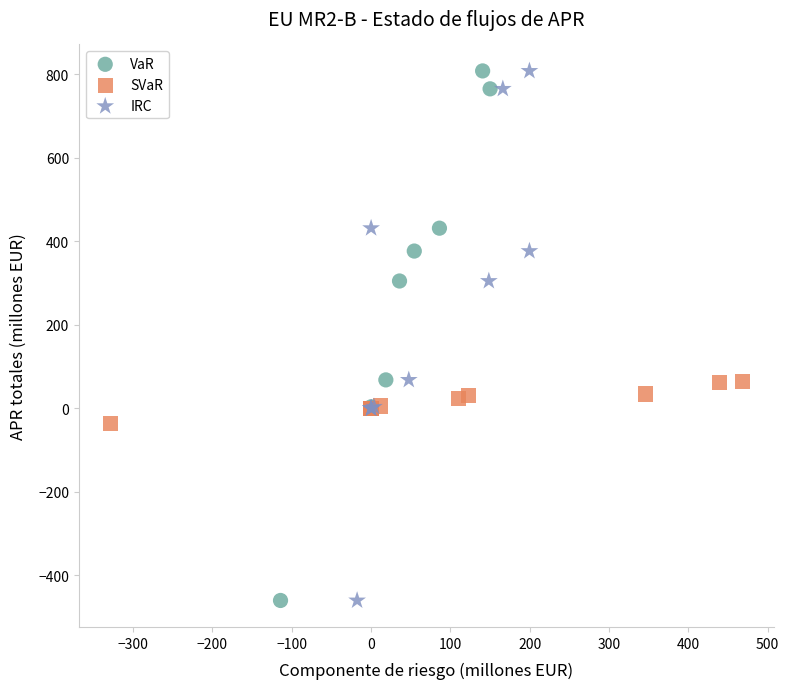

What are all the series names shown in the legend?

VaR, SVaR, IRC